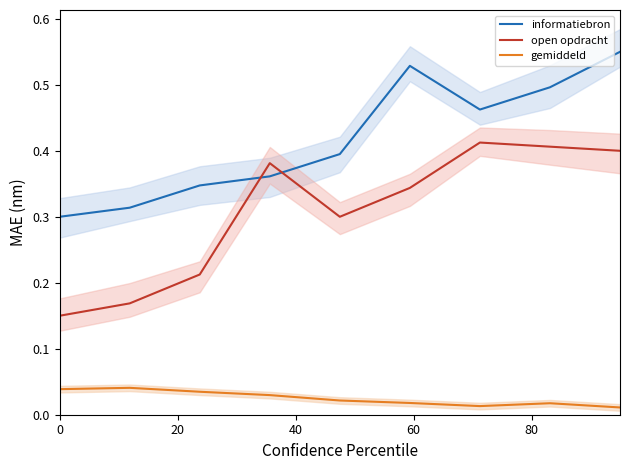

True or false: gemiddeld and open opdracht cross at least once.

False